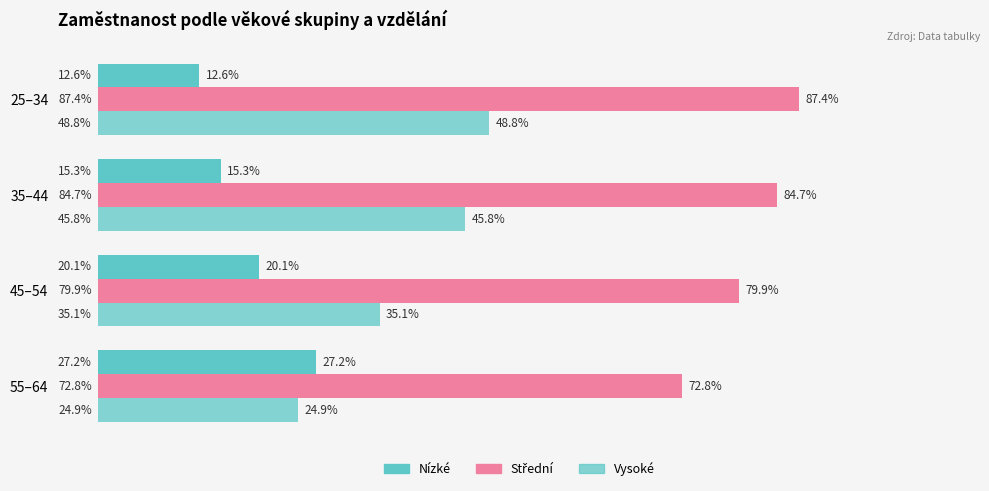

How many groups of bars are there?

4